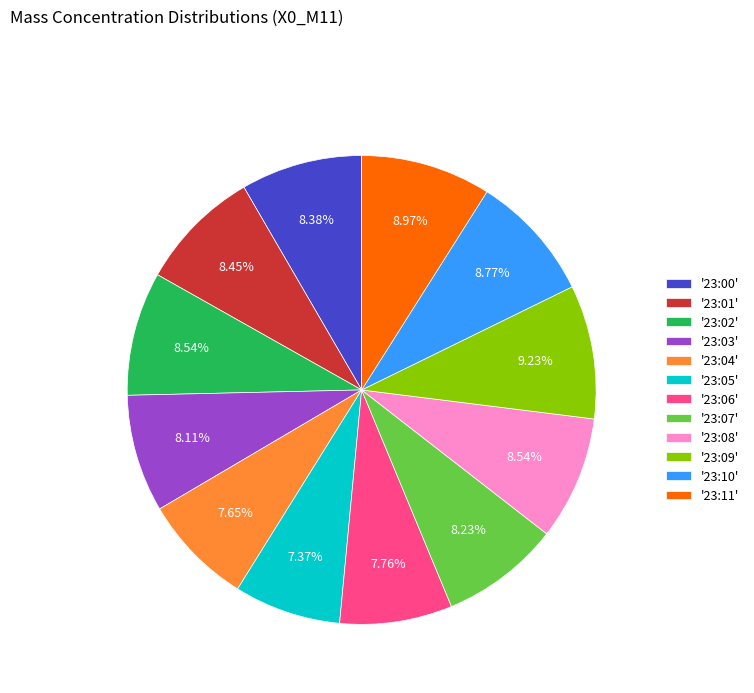

Approximately how many times larger is the value at '23:03' compared to '23:04'?

1.1